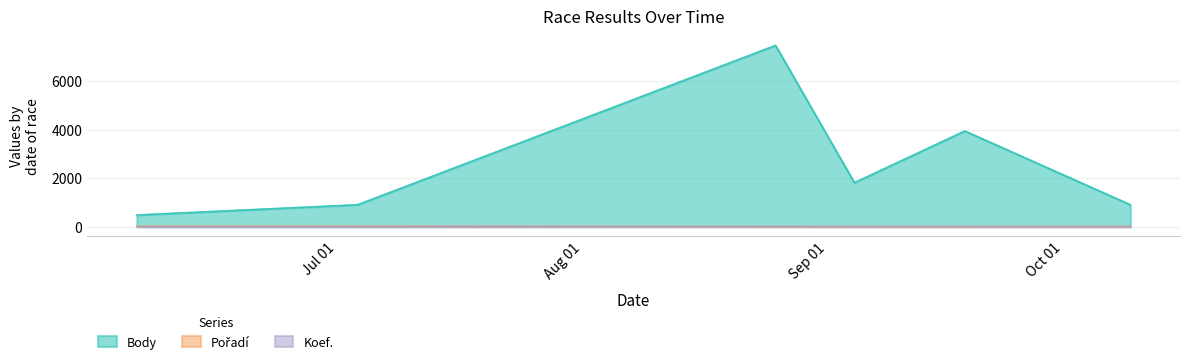

What is the value of the Body point at the 4th from the left?

1813